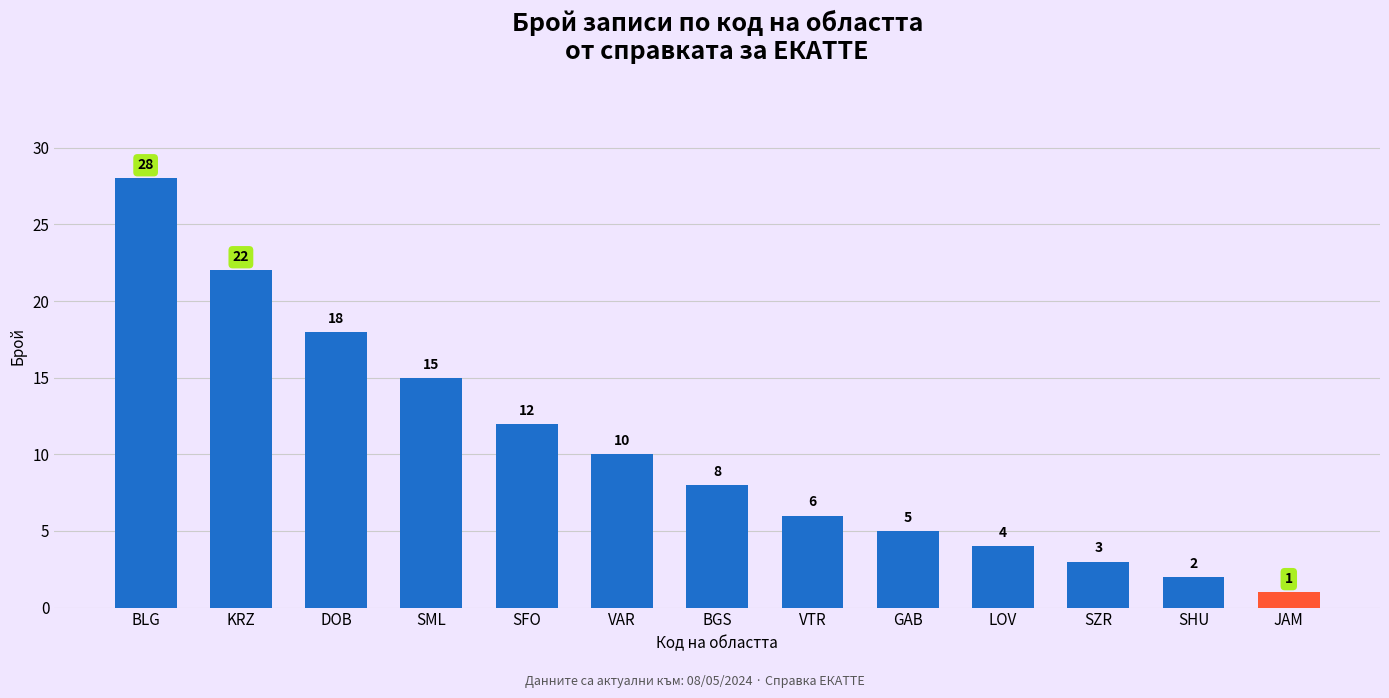

At which label is the value closest to 14?

SML